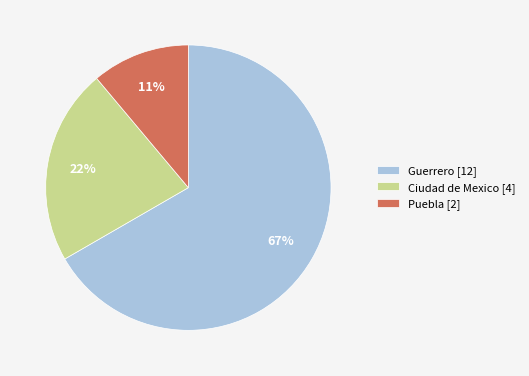

To the nearest percent, what is the combined percentage of Guerrero [12] and Puebla [2]?

78%